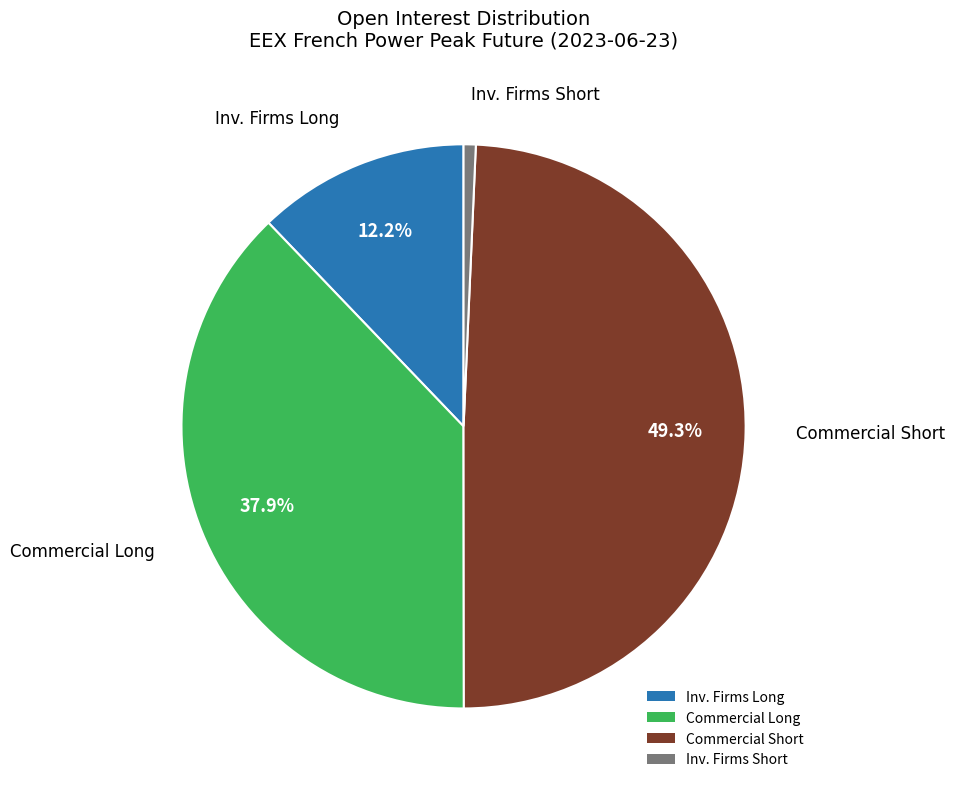

How many slices are in this pie chart?

4